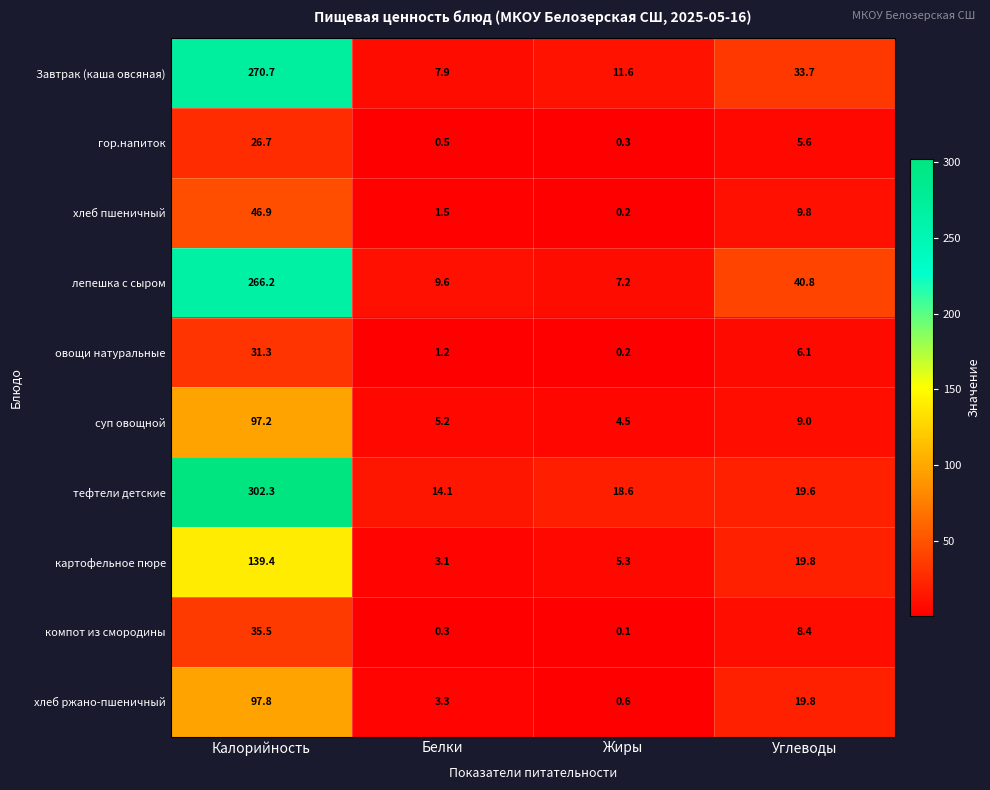

What is the difference between the хлеб пшеничный values at Калорийность and Белки?

45.4